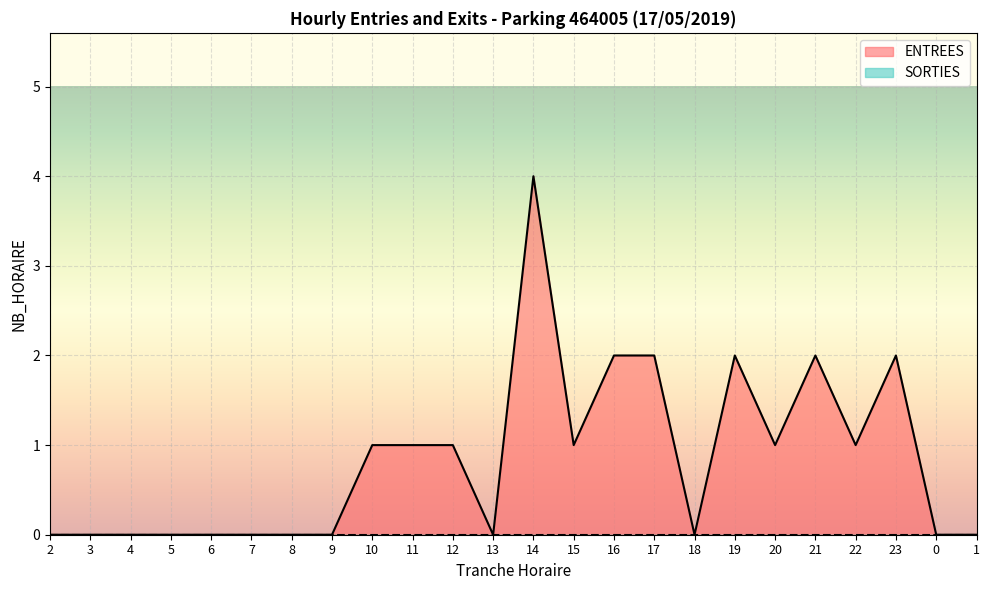

At which label does the data first exceed 1?

14